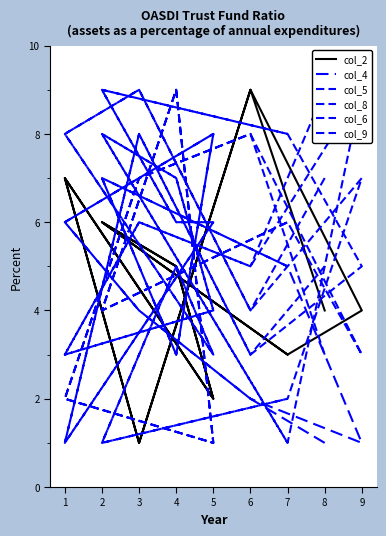

True or false: col_5 and col_6 intersect in this chart.

True